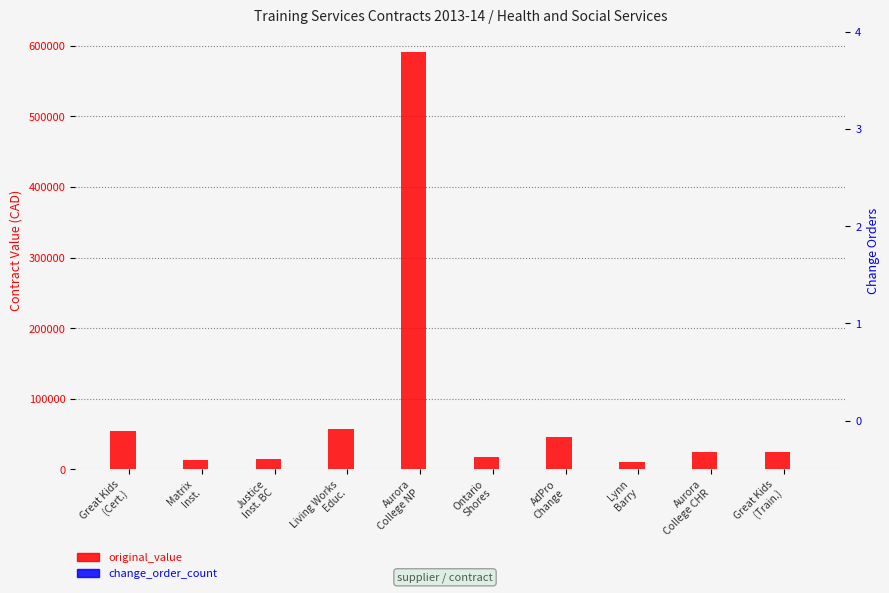

At how many categories does at least one series exceed 122179?

1